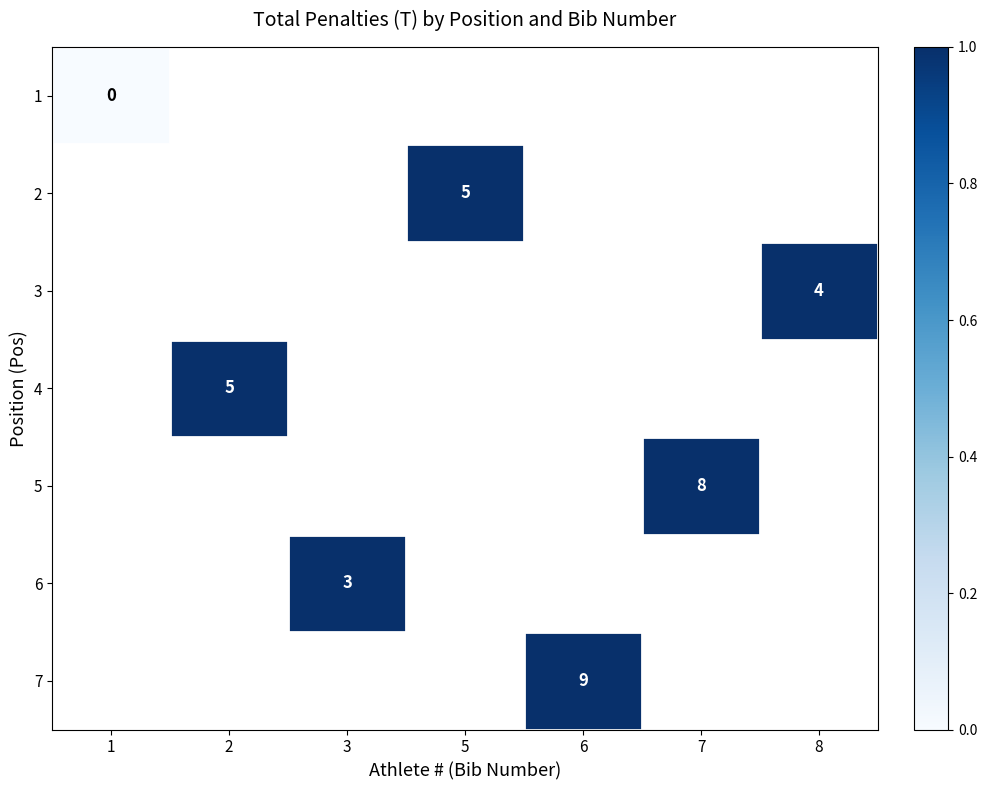

Is it true that 6 equals 1.3 at 3?

False